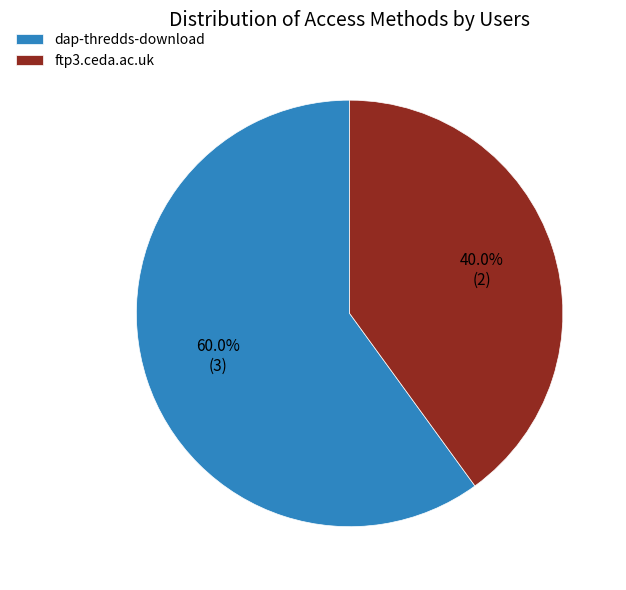

To the nearest percent, what is the combined percentage of dap-thredds-download and ftp3.ceda.ac.uk?

100%